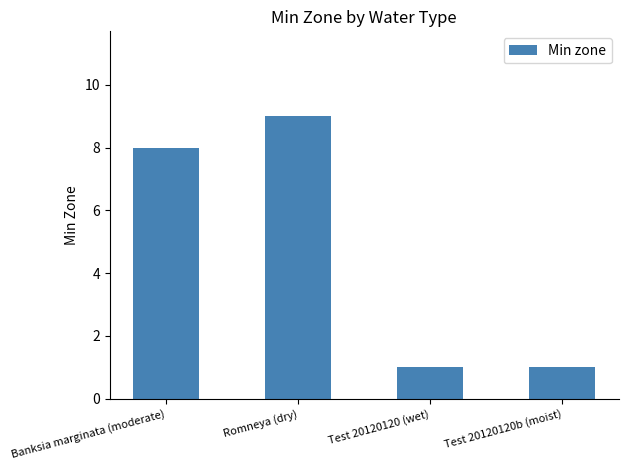

What is the label of the 2nd bar from the left?

Romneya (dry)